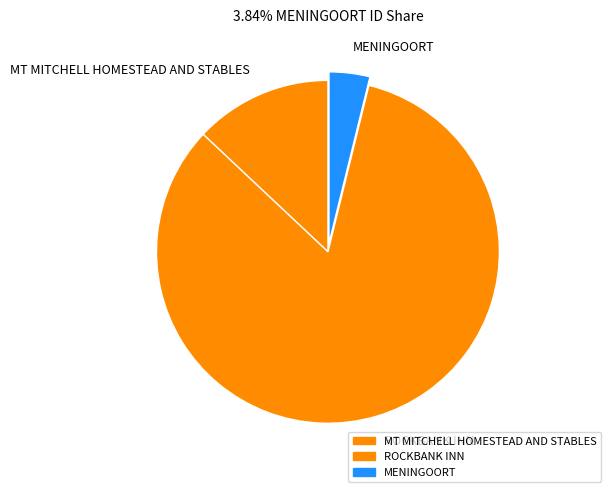

What is the ratio of the value at MT MITCHELL HOMESTEAD AND STABLES to the value at MENINGOORT?

3.4